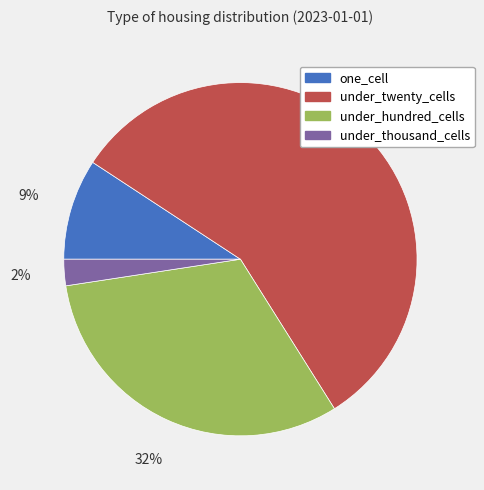

Between under_thousand_cells and one_cell, which is larger?

one_cell